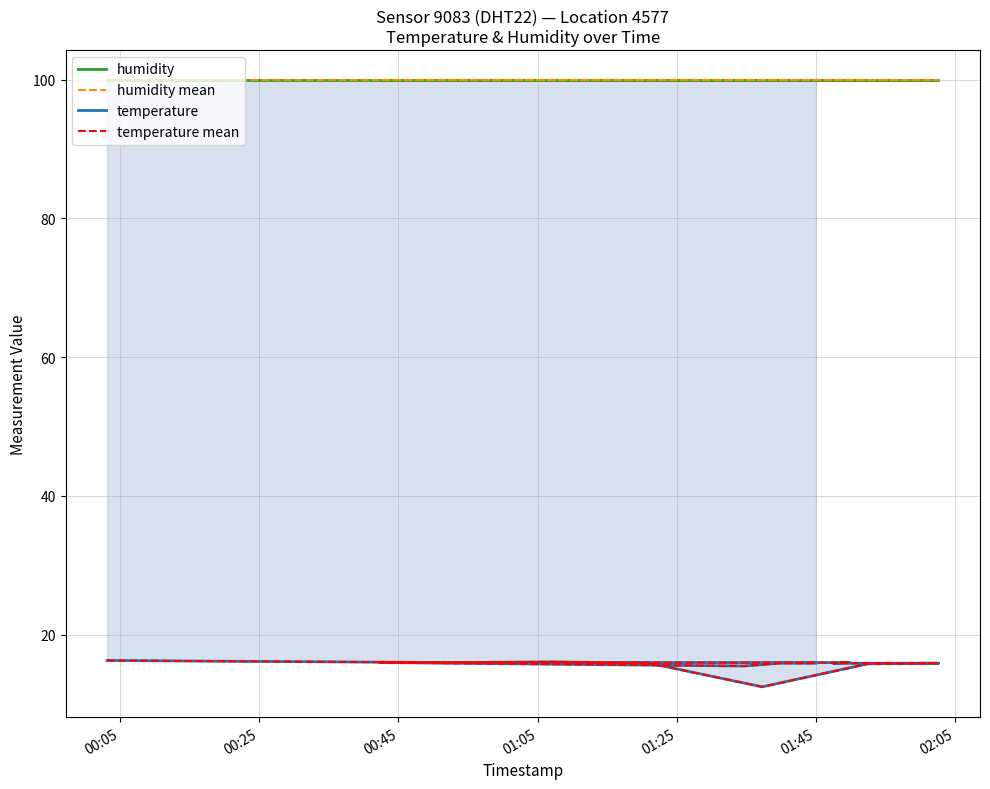

At how many categories does at least one series exceed 91?

17